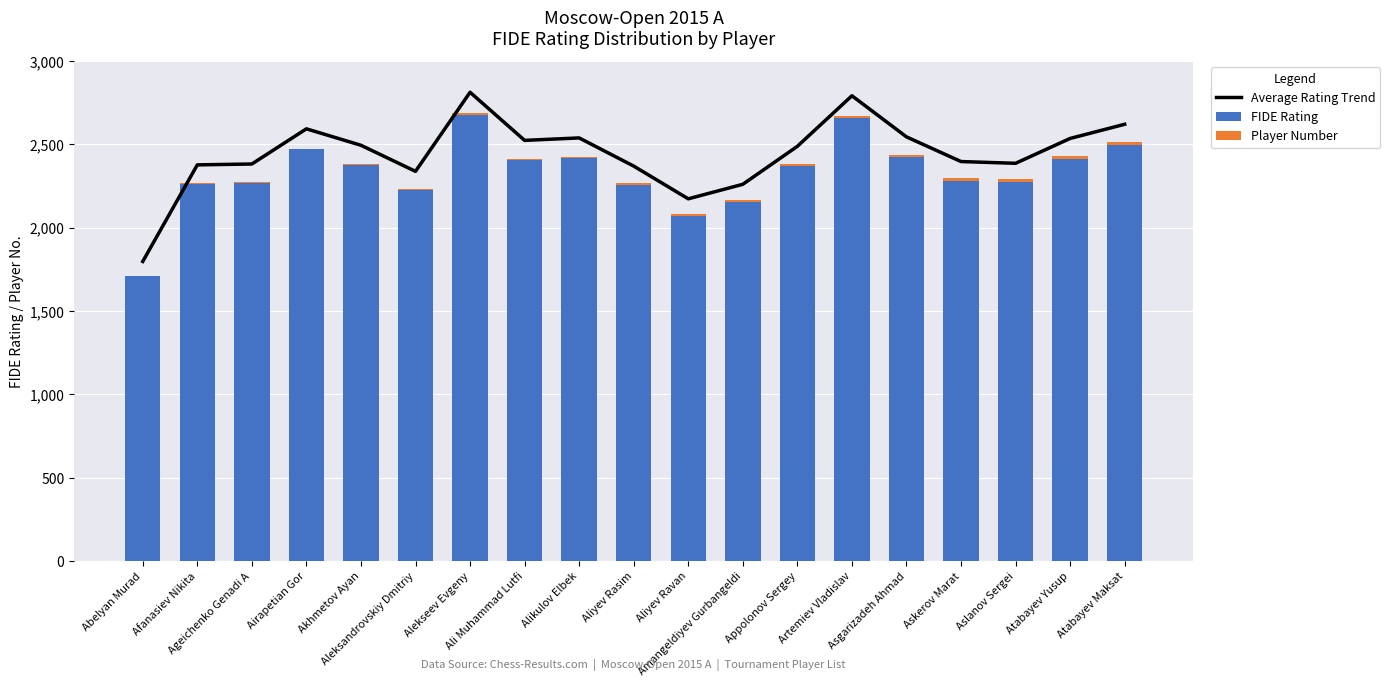

What is the difference between the maximum and minimum values in the Average Rating Trend series?

1015.4